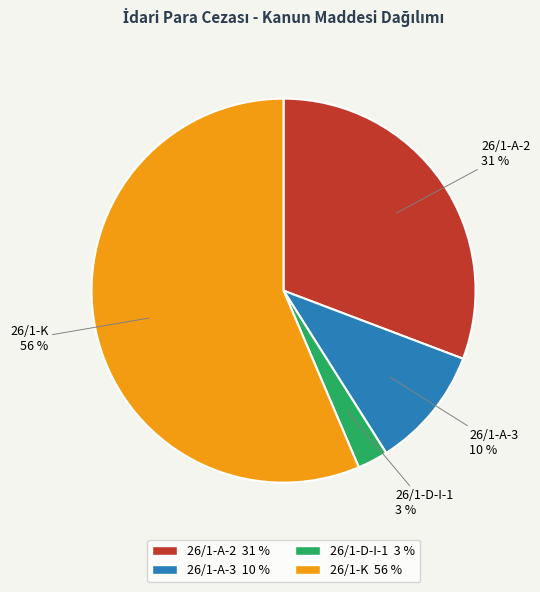

What percentage is the 26/1-K slice, to the nearest percent?

56%